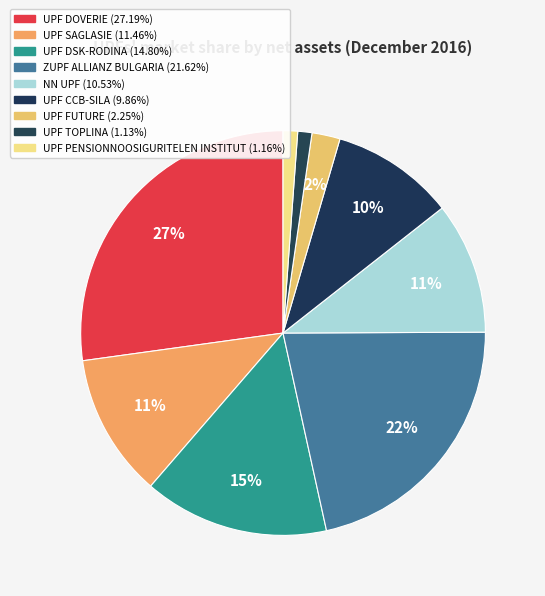

To the nearest percent, what is the difference between the UPF DSK-RODINA and UPF TOPLINA slice percentages?

14%